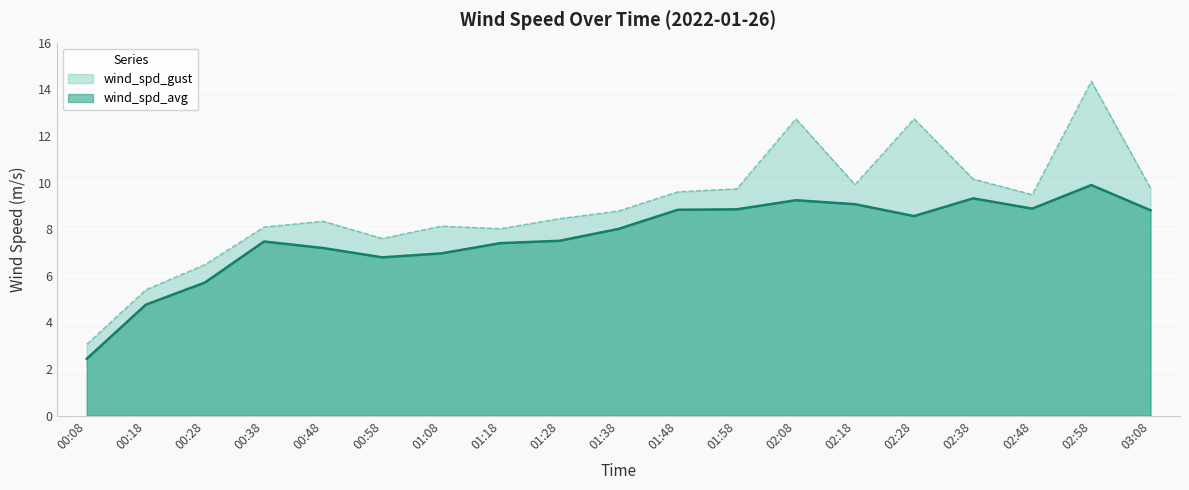

How many lines are shown in the chart?

2